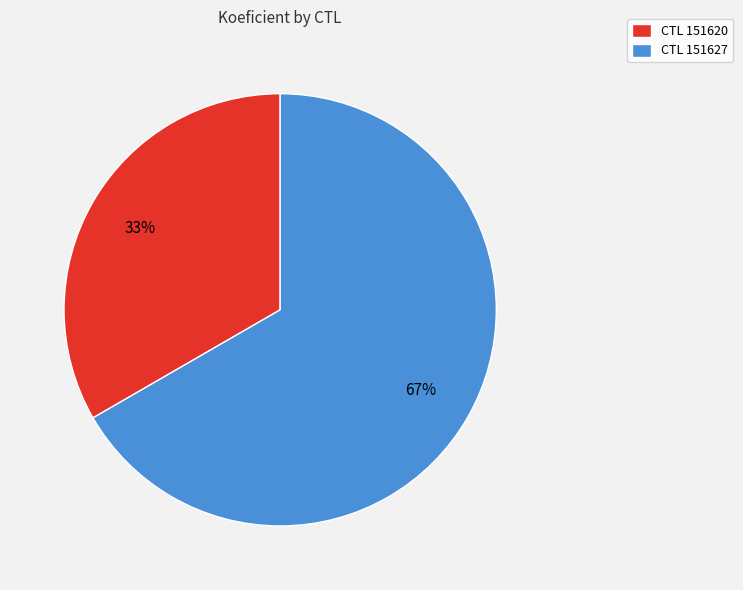

What is the smallest slice in the pie chart?

CTL 151620